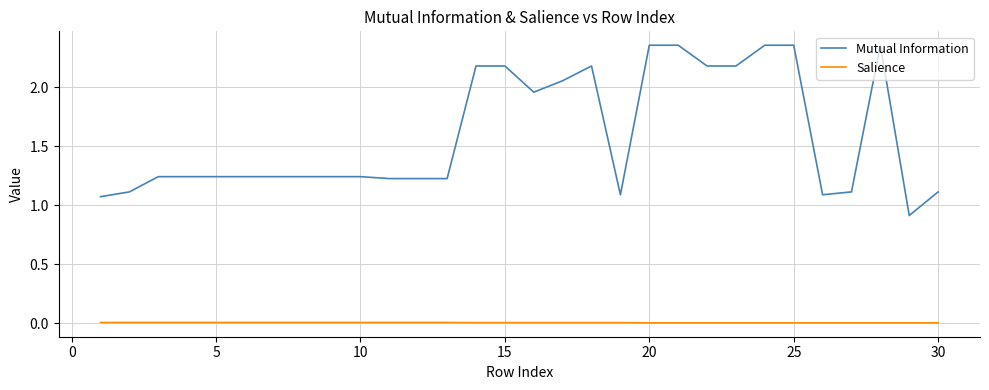

True or false: Salience and Mutual Information cross at least once.

False